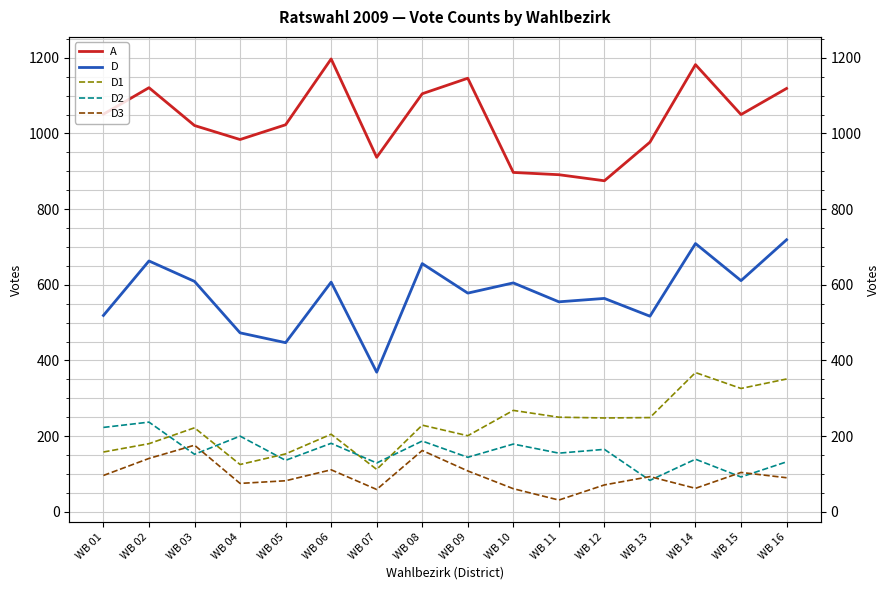

Is the value of D3 at WB 03 greater than the value of A at WB 05?

No